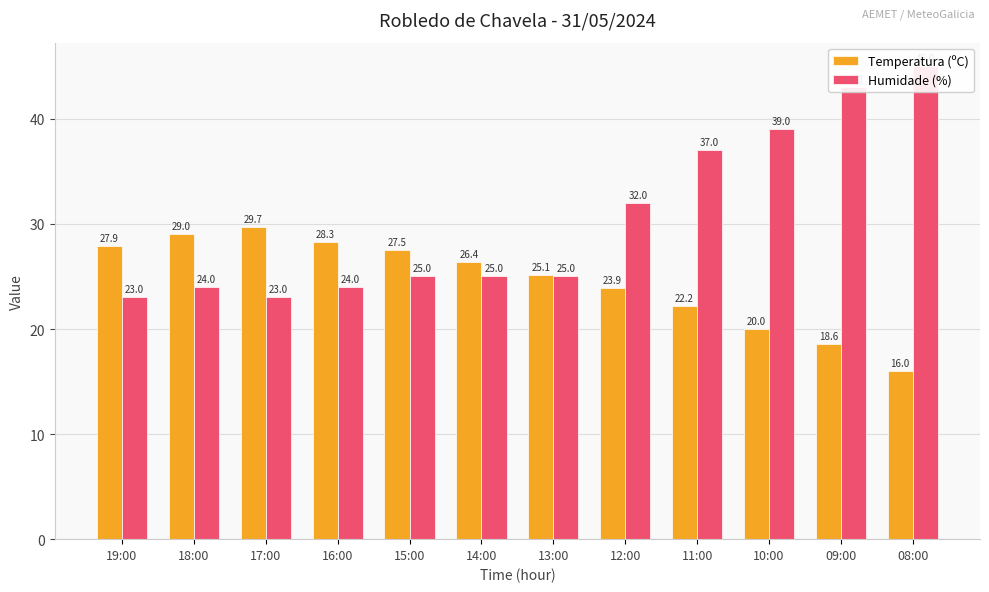

How many data points does each series have?

12